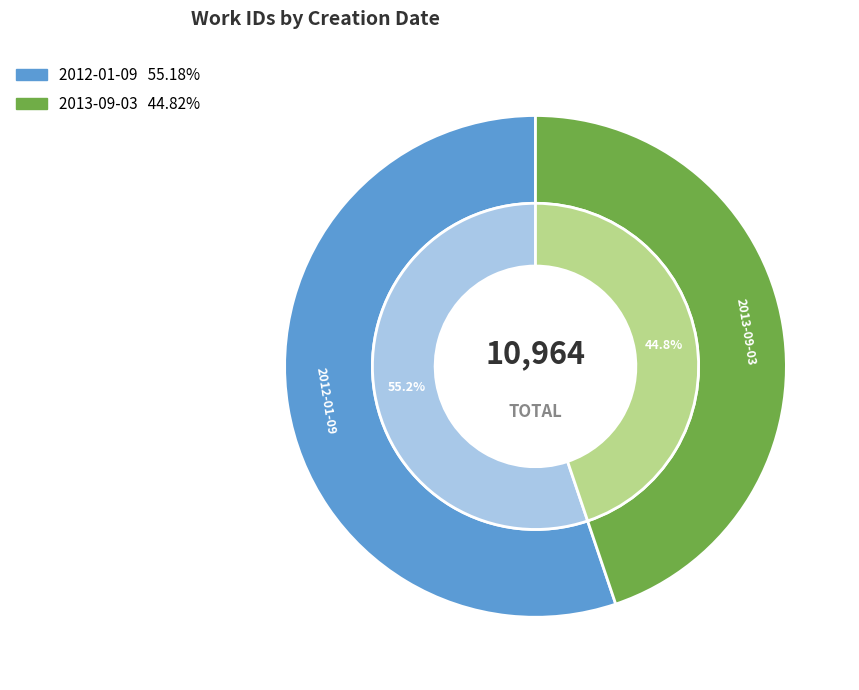

Which category has the biggest portion of the pie?

2012-01-09